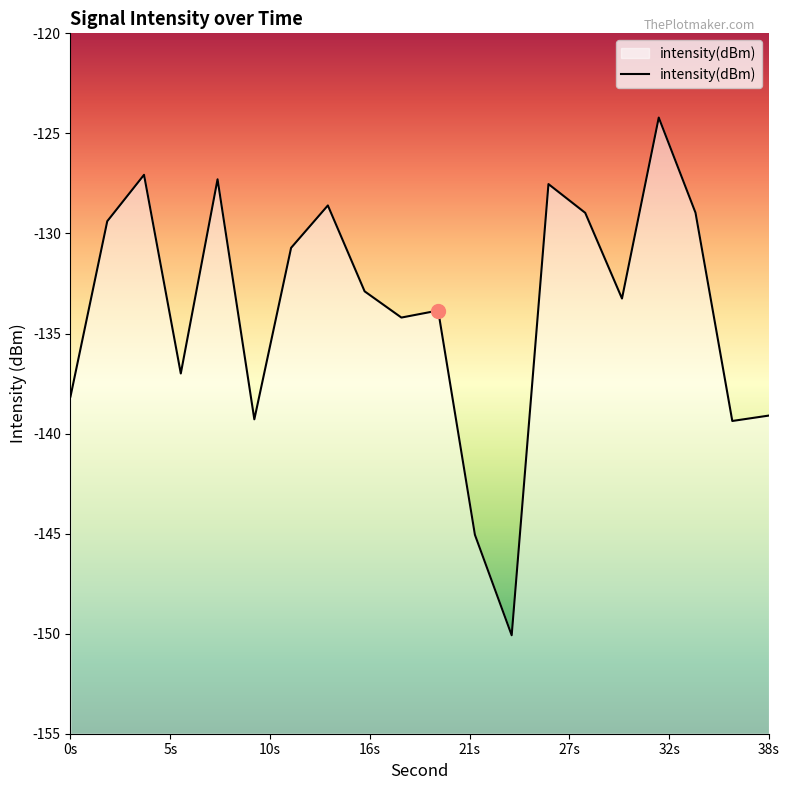

How many interior local peaks (higher than both neighbors) does the data have?

6